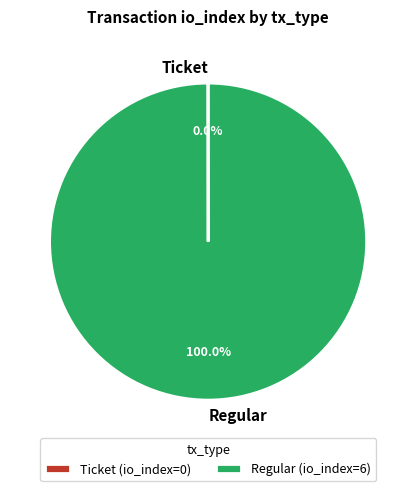

Does Regular represent more than half of the total?

Yes